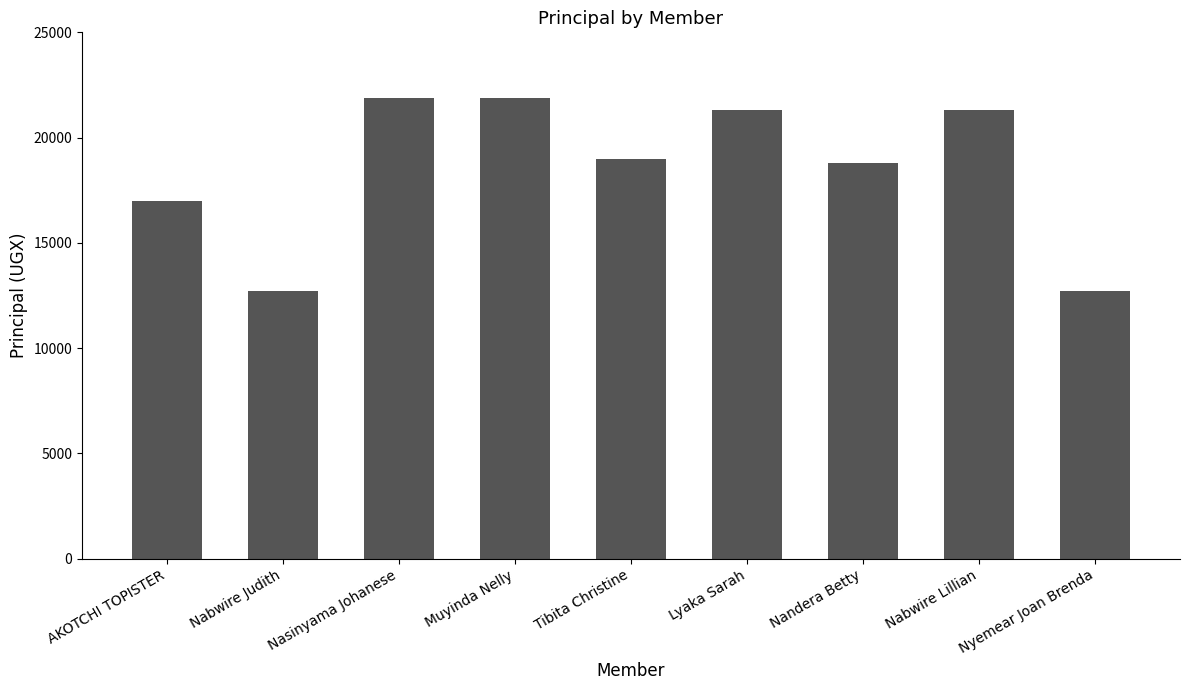

Reading right to left, what are all the values shown in this chart?

Nyemear Joan Brenda=12700	Nabwire Lillian=21300	Nandera Betty=18800	Lyaka Sarah=21300	Tibita Christine=19000	Muyinda Nelly=21900	Nasinyama Johanese=21900	Nabwire Judith=12700	AKOTCHI TOPISTER=17000